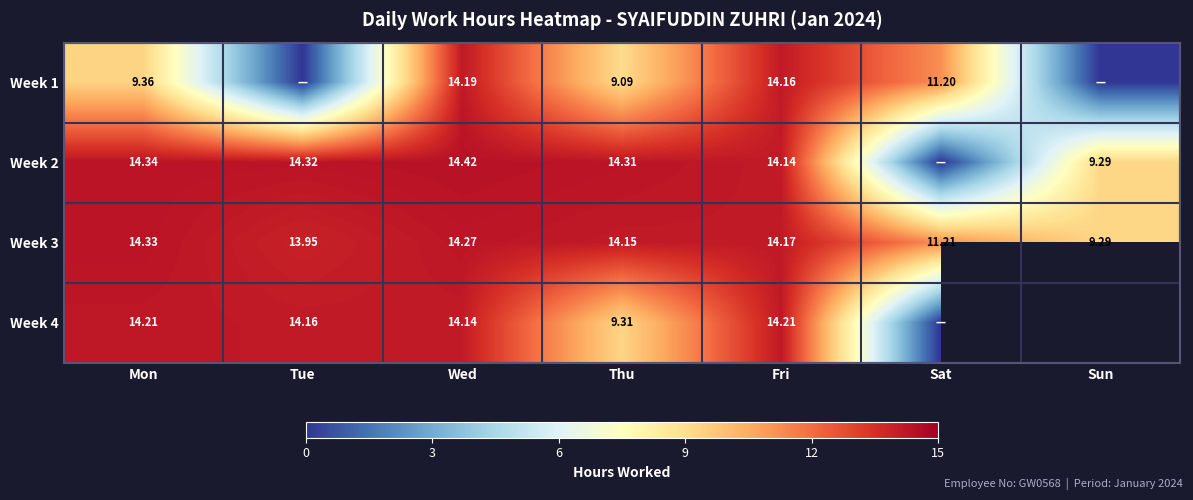

At which label does Week 3 first exceed 14?

Mon